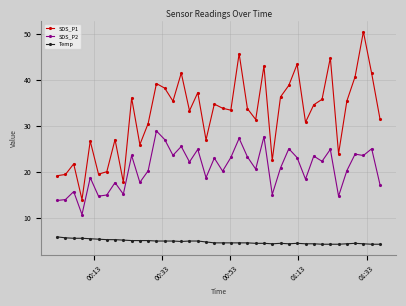

What is the lowest value of the SDS_P2 series?

10.7